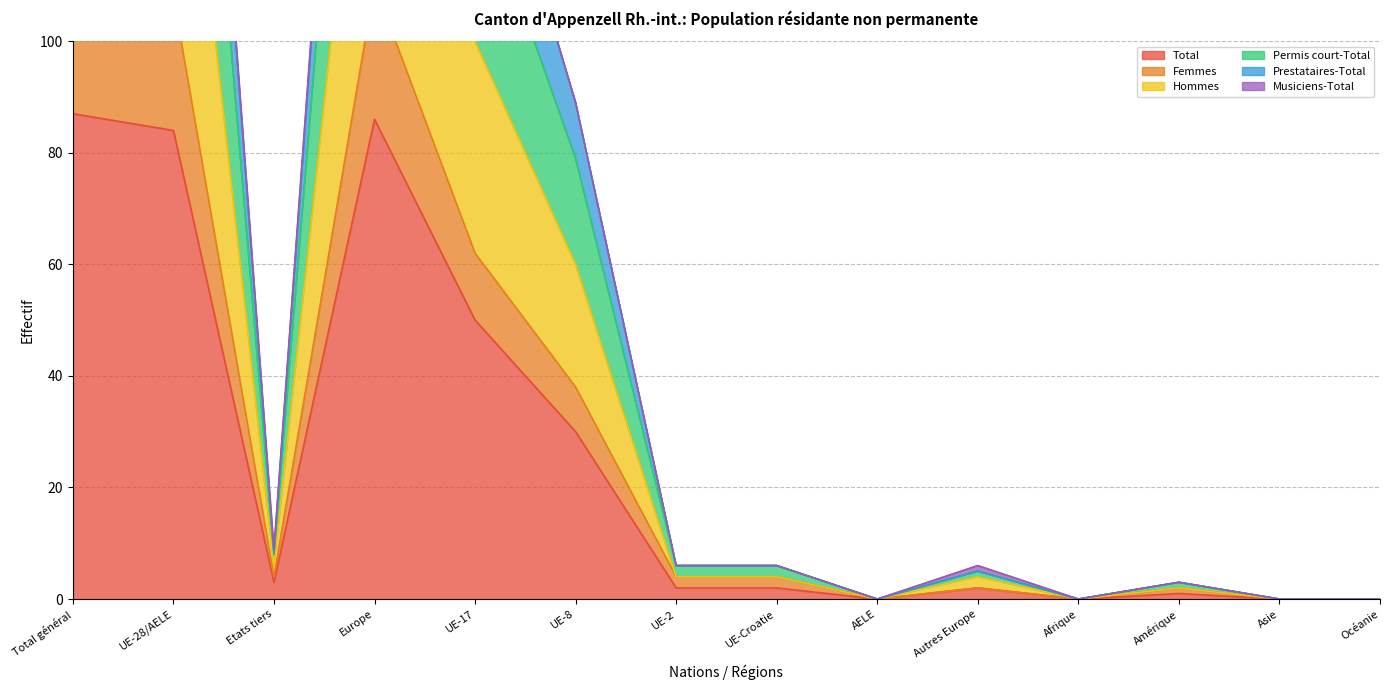

In Prestataires-Total, how many points are higher than both neighbors (excluding endpoints)?

3